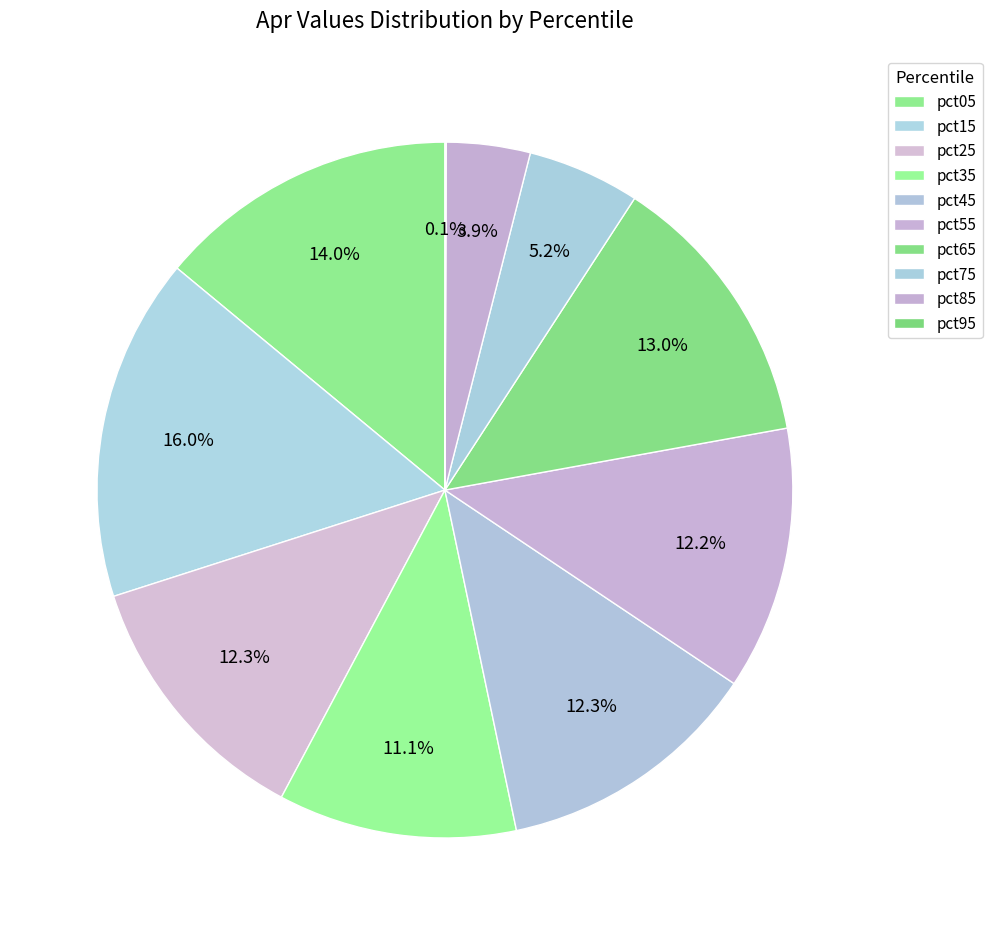

Count the number of slices in the pie.

10